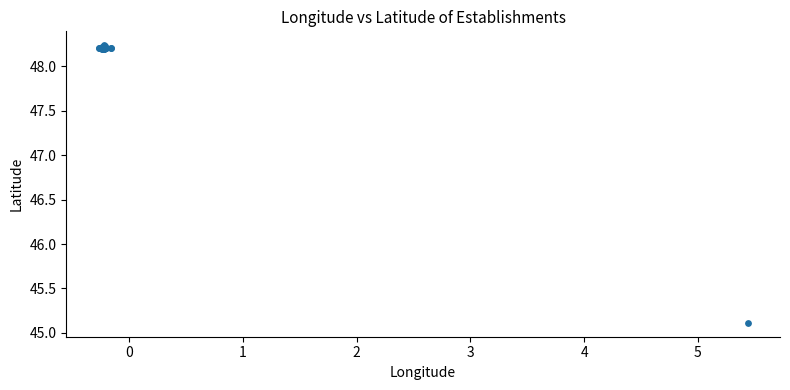

What Y value in the scatter plot is closest to 46?

45.1